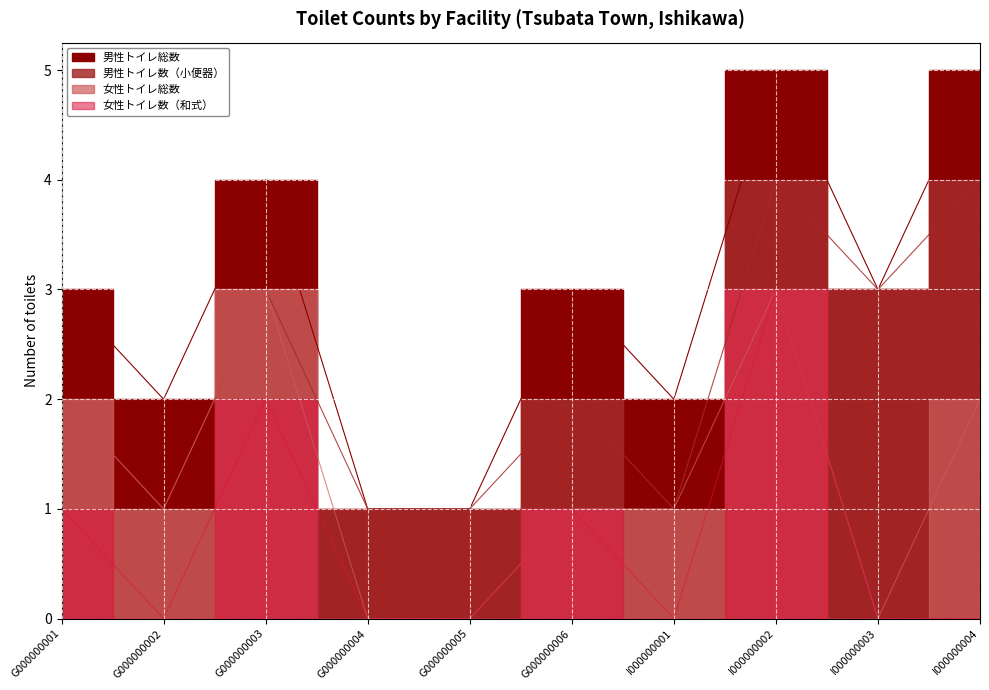

Where does the 男性トイレ数（小便器） series first go above 2?

G000000003